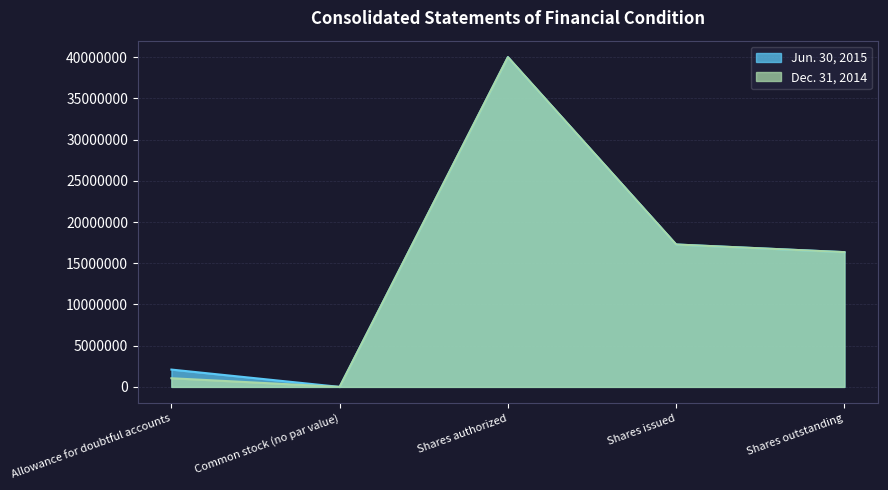

What is the sum of the Dec. 31, 2014 values at Shares issued and Common stock (no par value)?

17273776